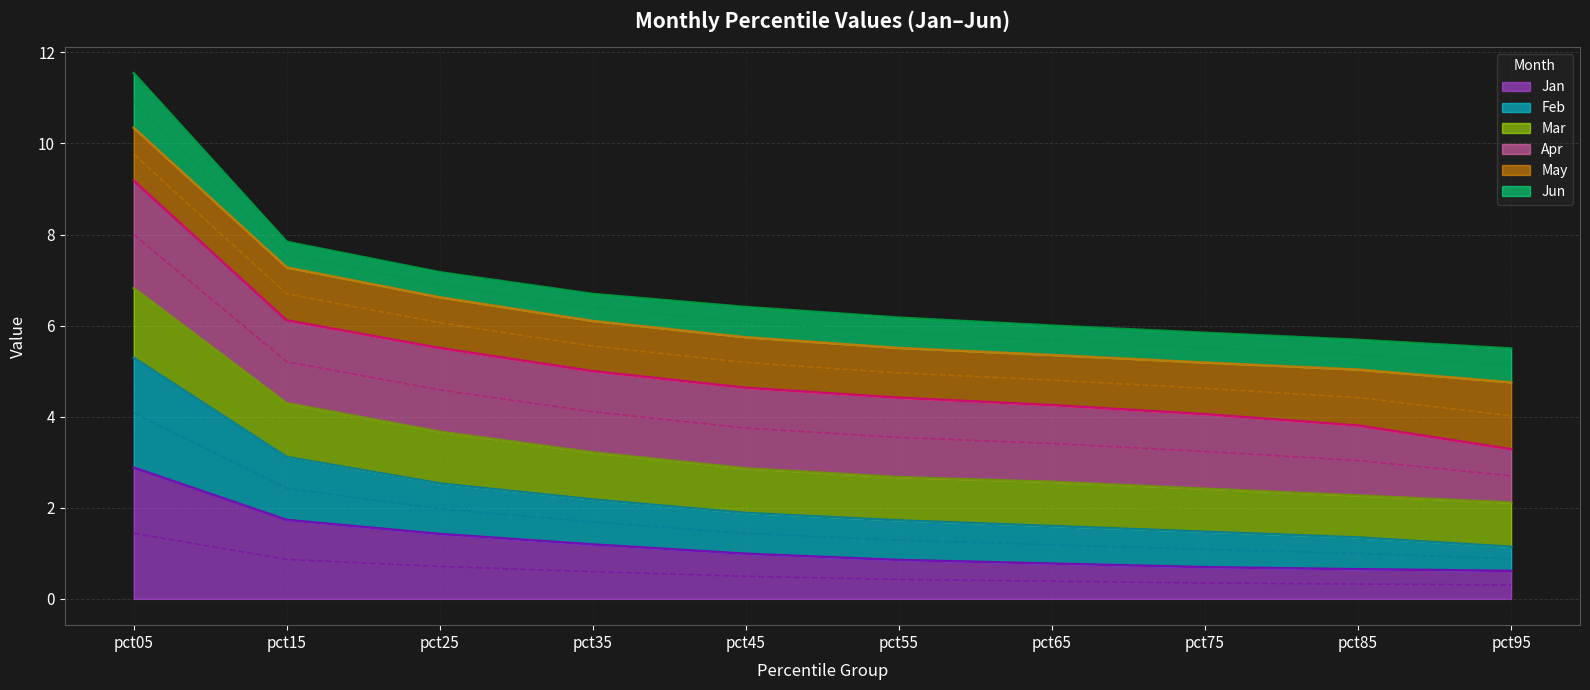

The value of Jan at pct45 is 1.0. True or false?

True